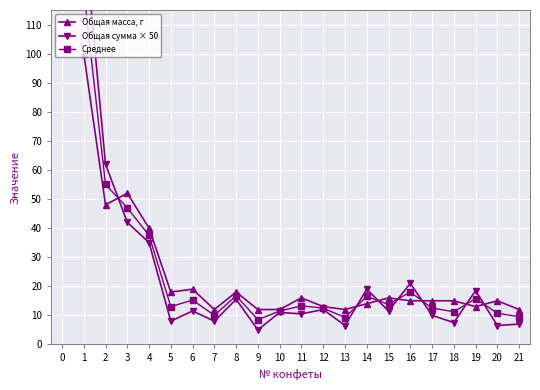

Is it true that Общая масса, г equals 25 at 18?

False